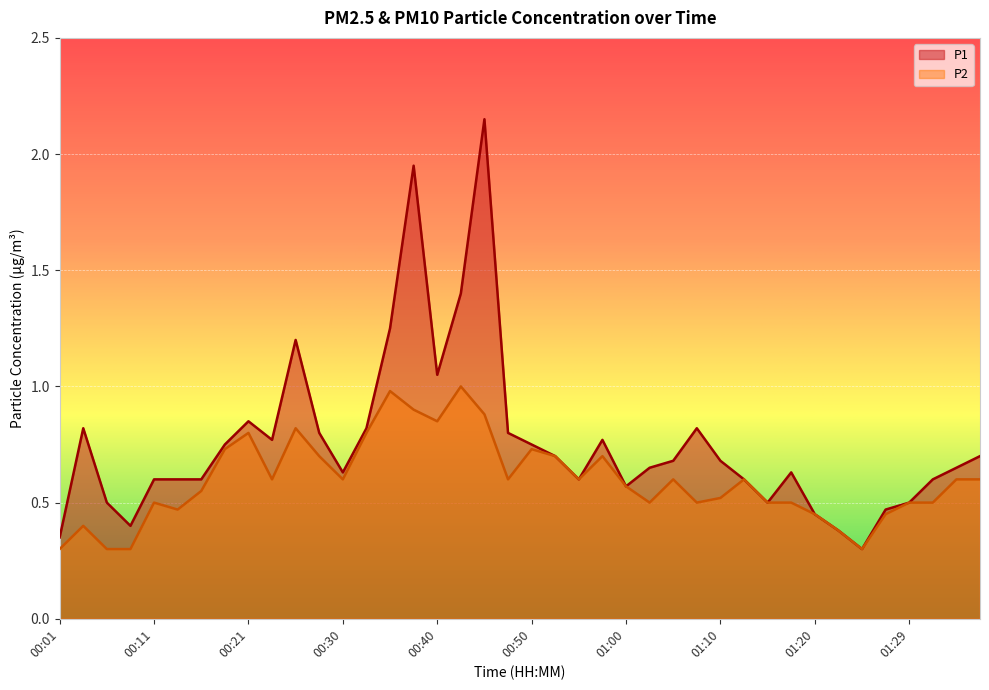

True or false: P1 and P2 cross at least once.

False